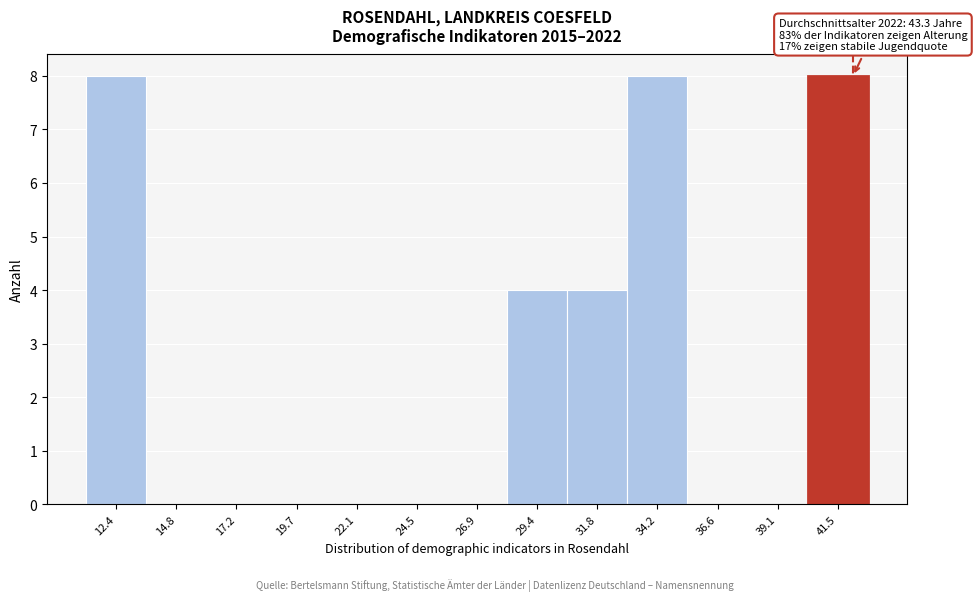

Reading left to right, extract all data points from this chart.

12.4=8	14.8=0	17.2=0	19.7=0	22.1=0	24.5=0	26.9=0	29.4=4	31.8=4	34.2=8	36.6=0	39.1=0	41.5=8